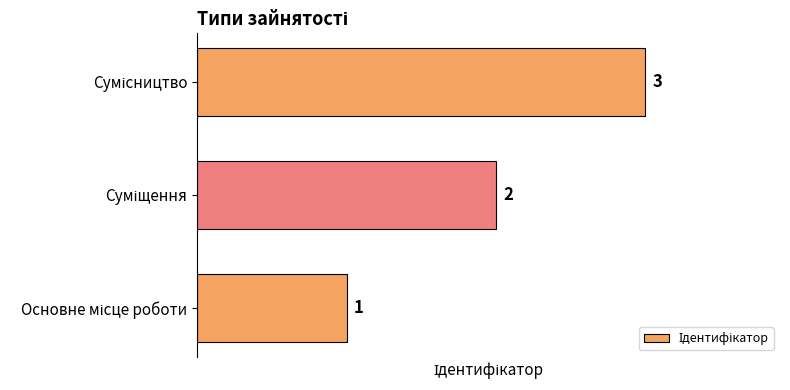

What is the maximum value shown in the chart?

3